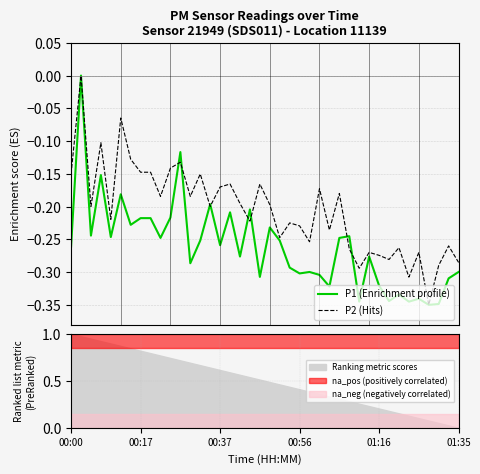

Count the P1 (Enrichment profile) values in the range 0 to 1.

1